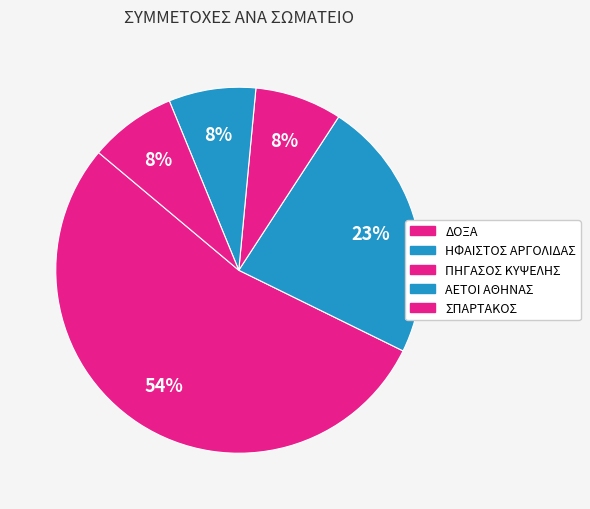

What is the majority slice?

ΔΟΞΑ